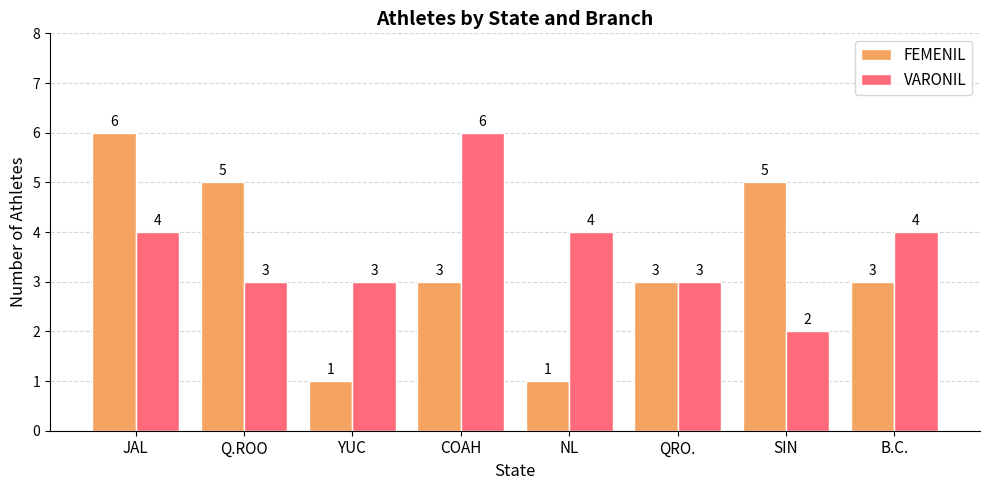

What is the total value across all series at JAL?

10